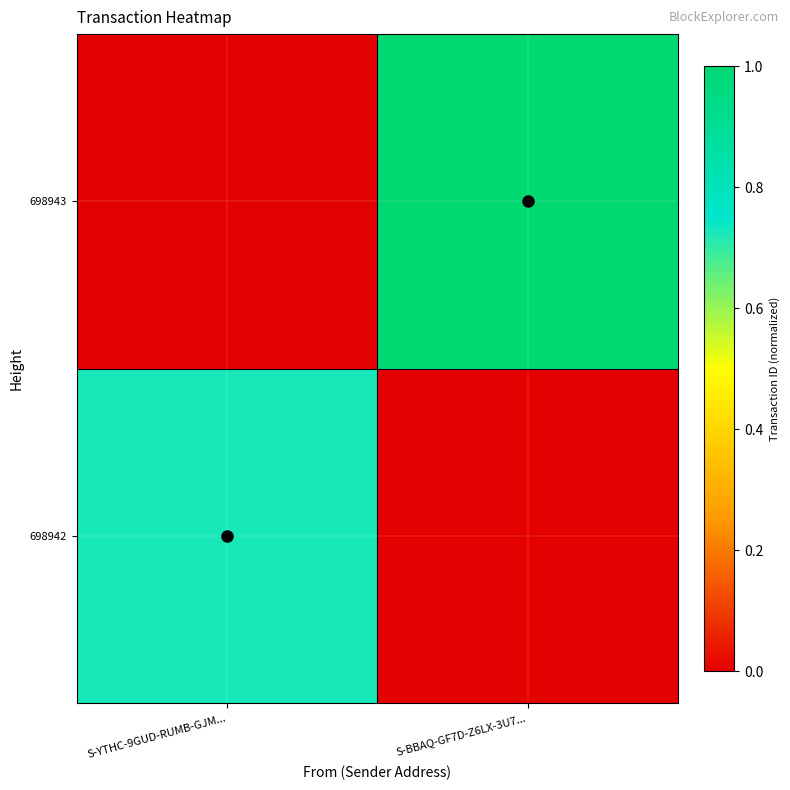

At which category does the chart reach its peak across all series?

S-BBAQ-GF7D-Z6LX-3U7...